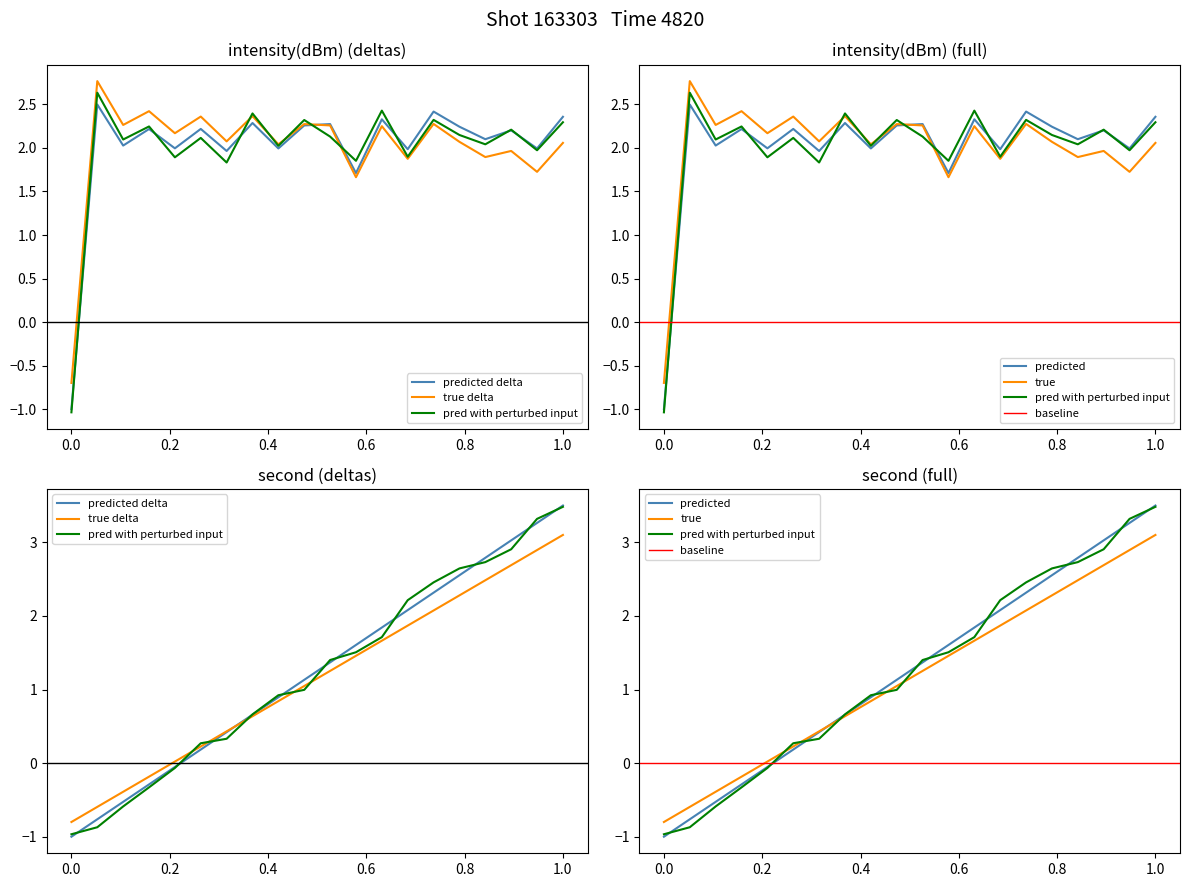

What is the greatest value displayed?

3.5